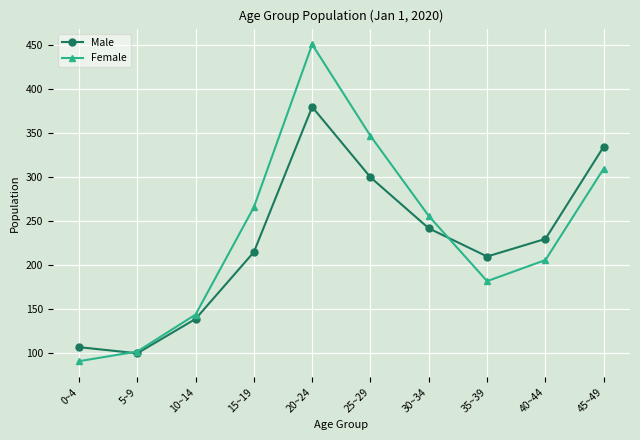

True or false: Female and Male intersect in this chart.

True